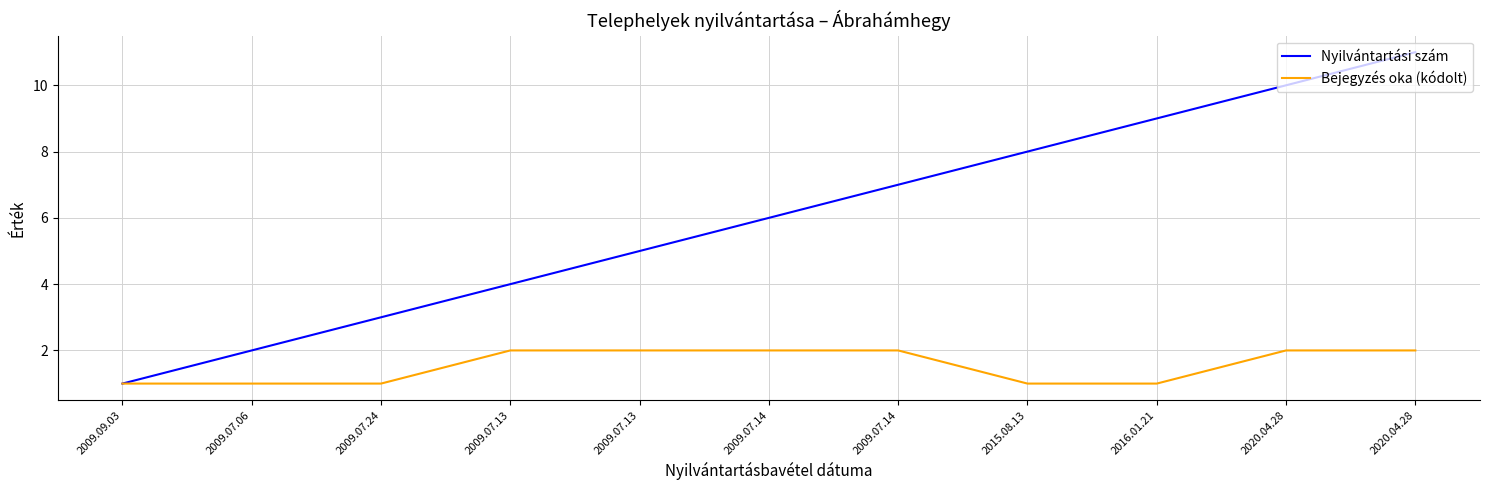

At which category does the chart reach its peak across all series?

2020.04.28